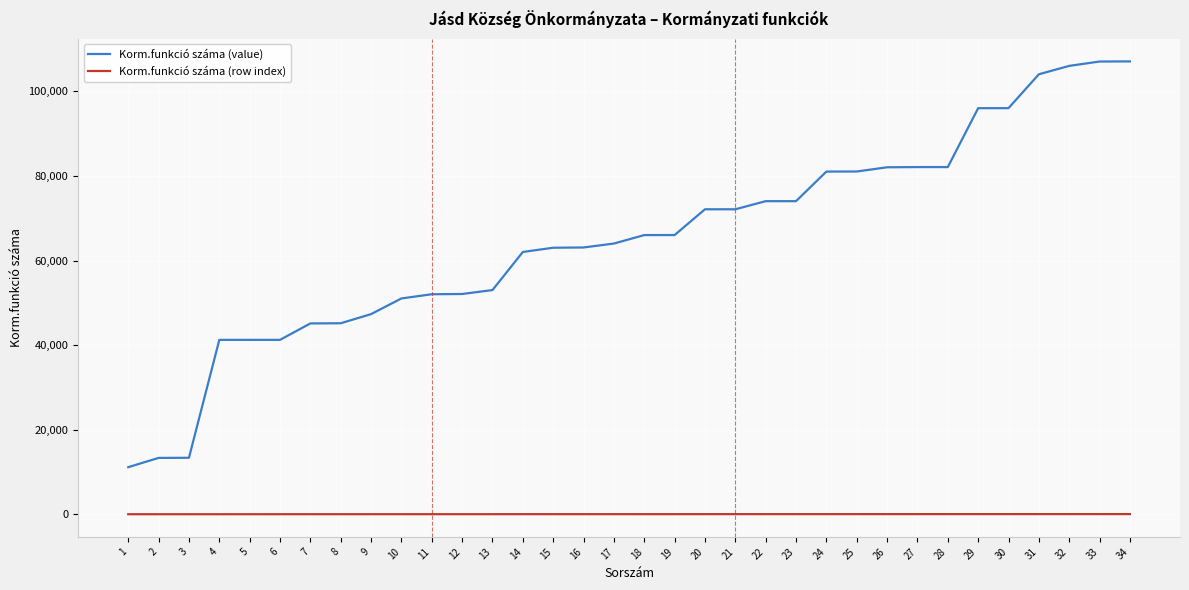

Is the value of Korm.funkció száma (value) at 29 greater than the value of Korm.funkció száma (row index) at 12?

Yes